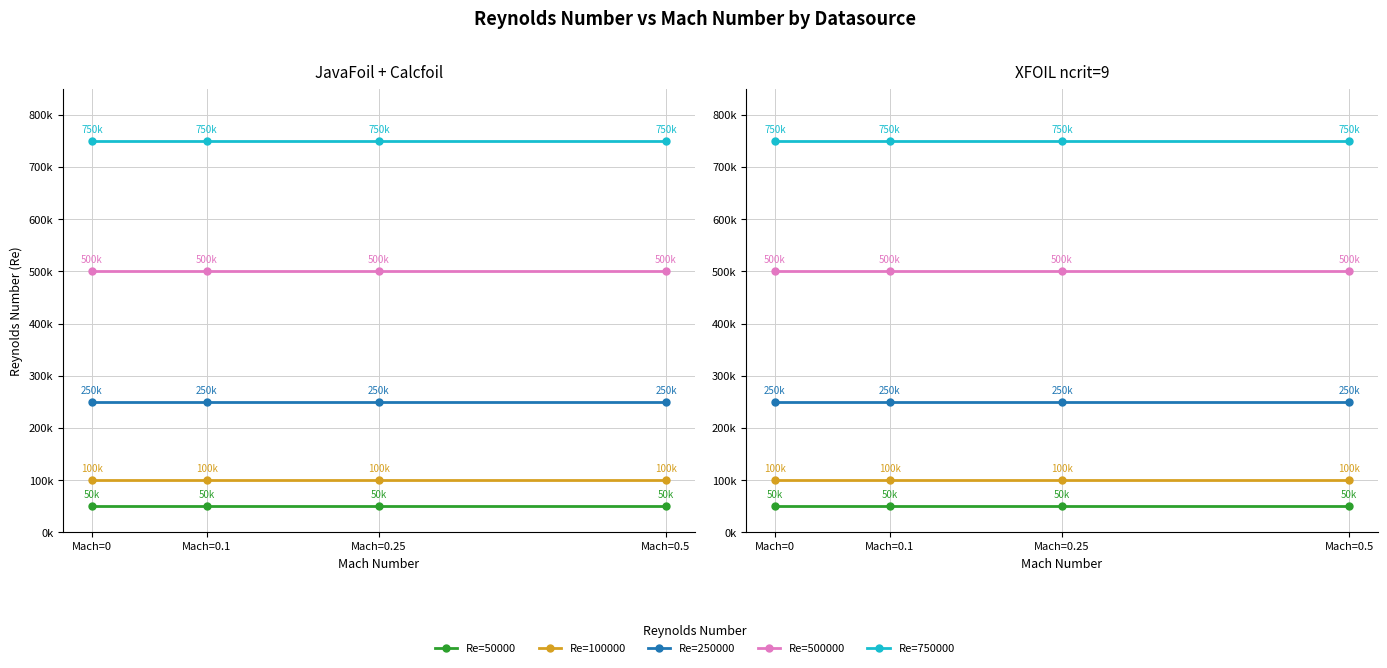

What is the value of the Re=500000 point at the 2nd from the left?

500000